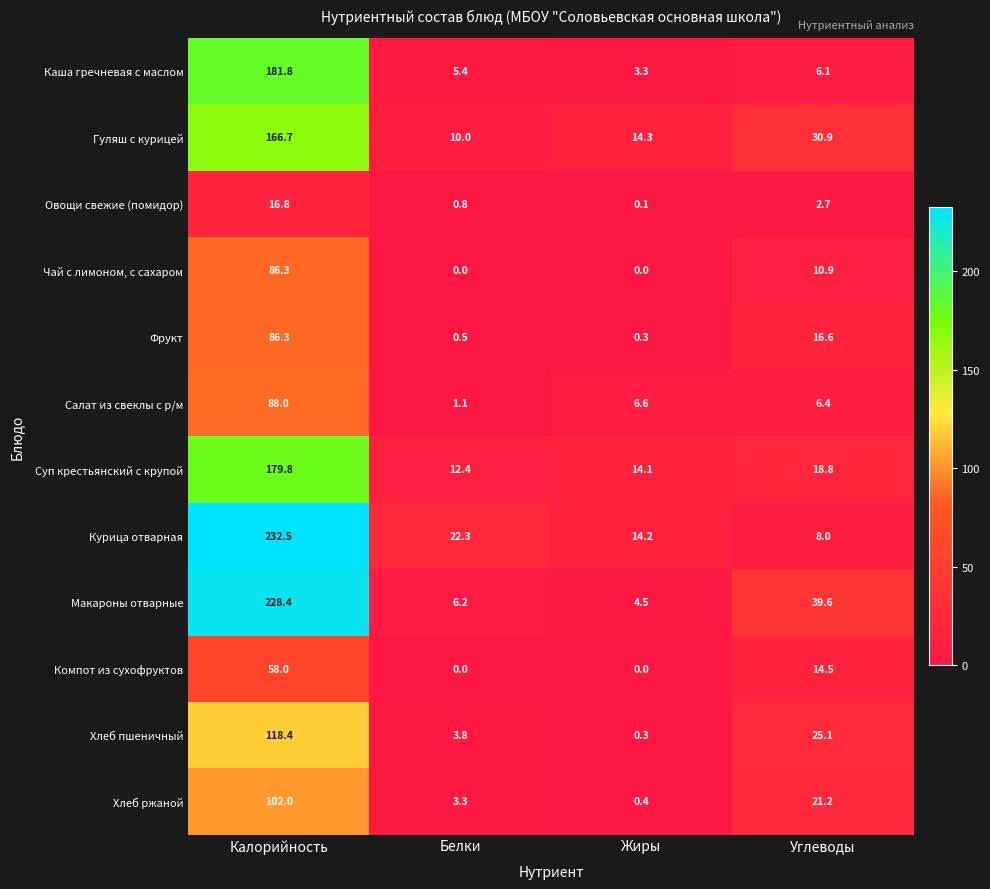

True or false: Курица отварная has a value of 13.4 at Белки.

False